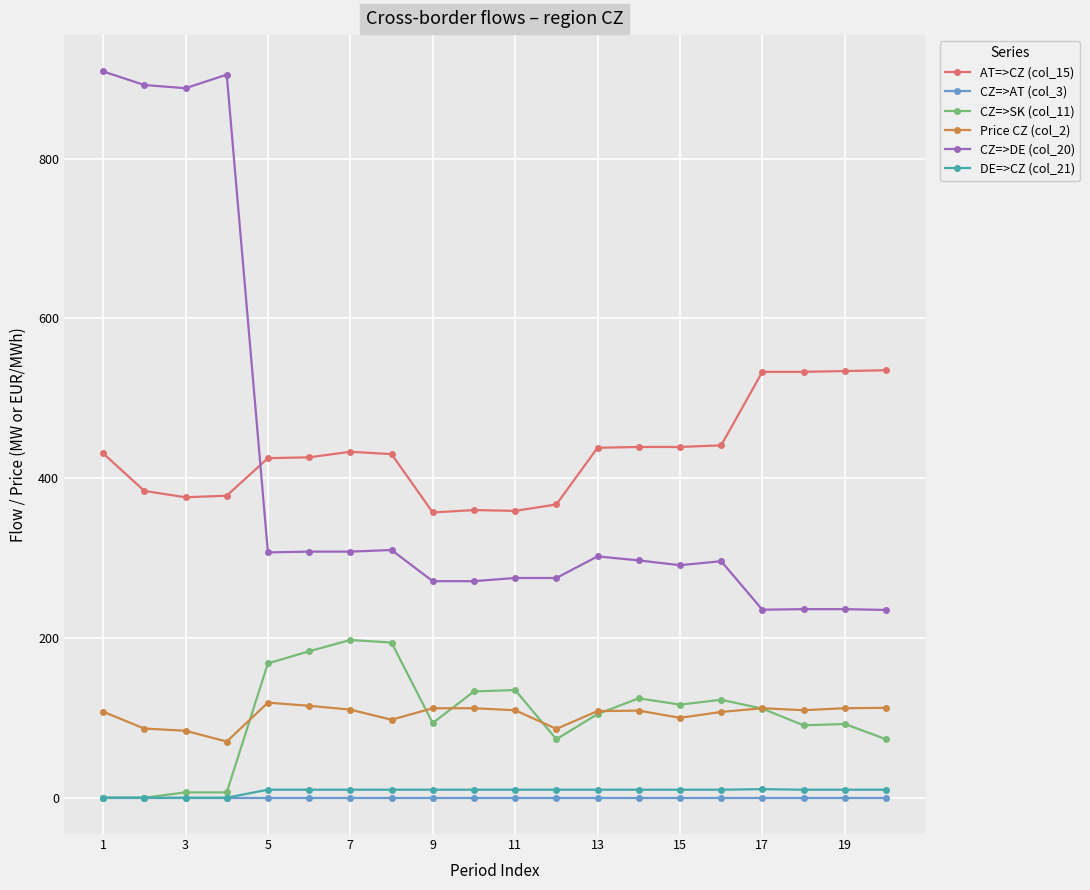

Which series has the largest total across all categories?

AT=>CZ (col_15)